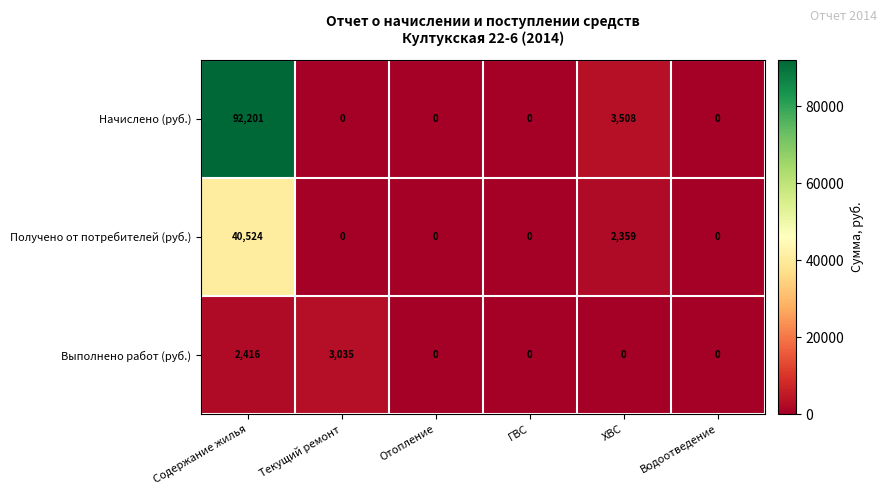

Reading left to right, list all the values displayed in this chart.

Начислено (руб.): 92201	0	0	0	3508	0
Получено от потребителей (руб.): 40524	0	0	0	2359	0
Выполнено работ (руб.): 2416	3035	0	0	0	0